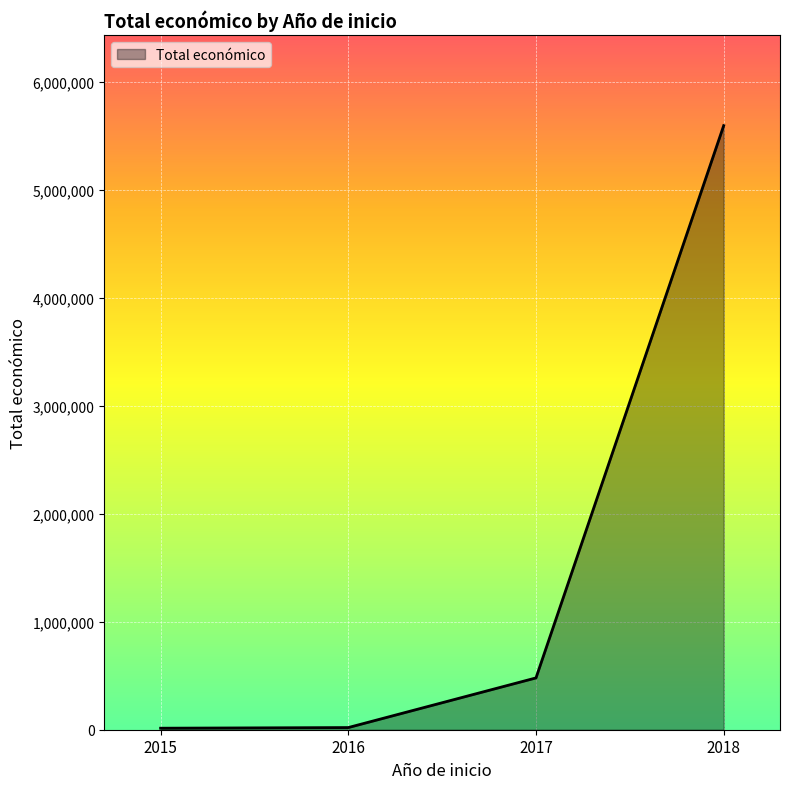

What is the sum of all values?

6105119